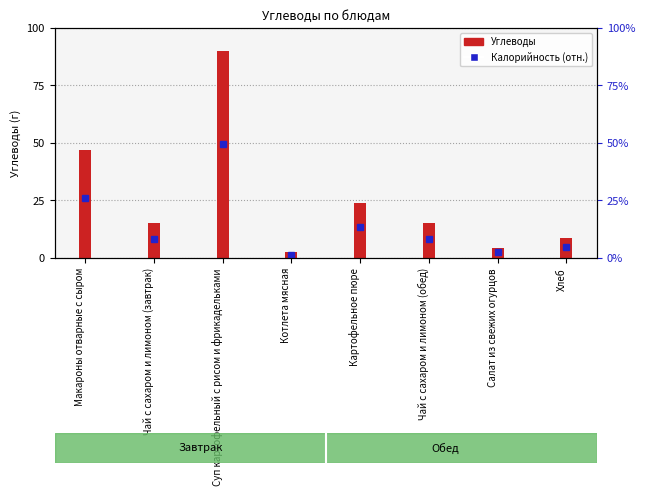

The value at Чай с сахаром и лимоном (обед) is 15.0. True or false?

True